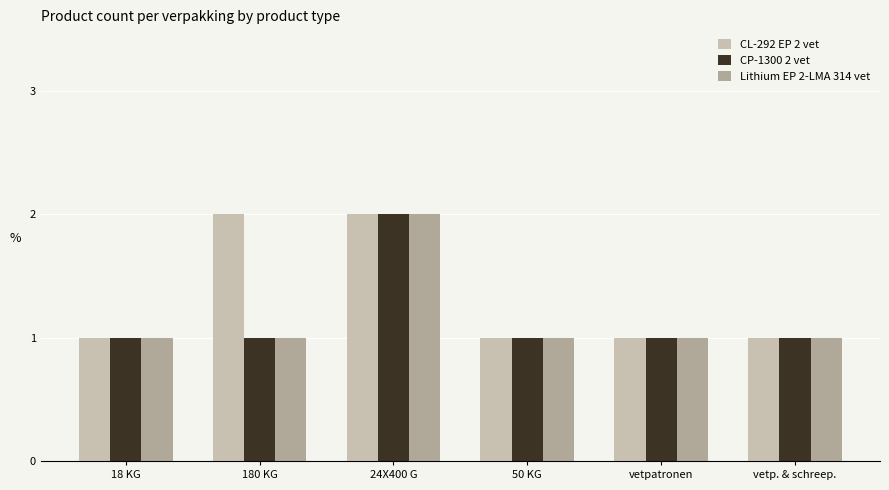

Does the chart contain any negative values?

No